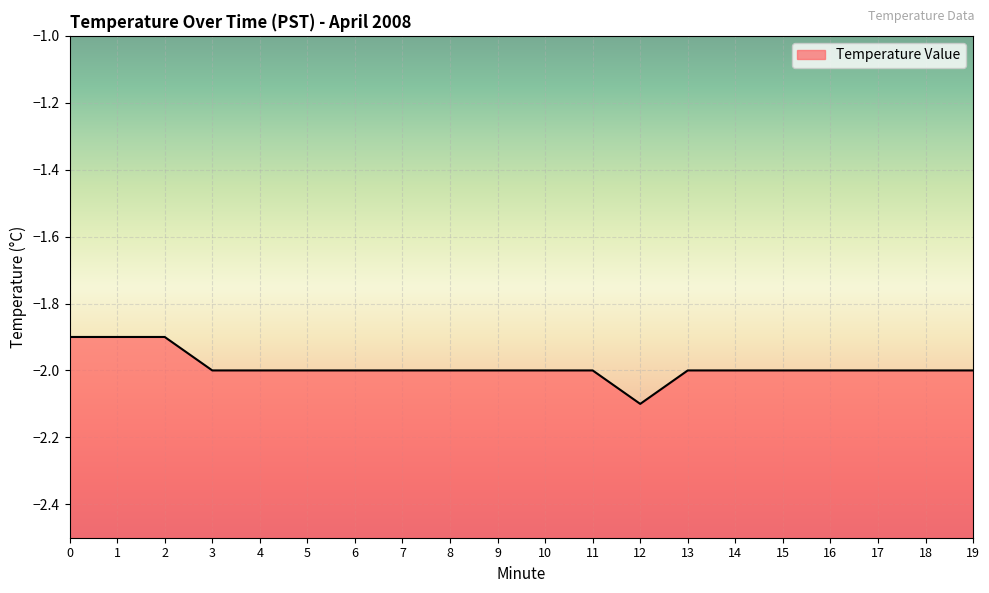

What is the difference between the maximum and second lowest values?

0.1